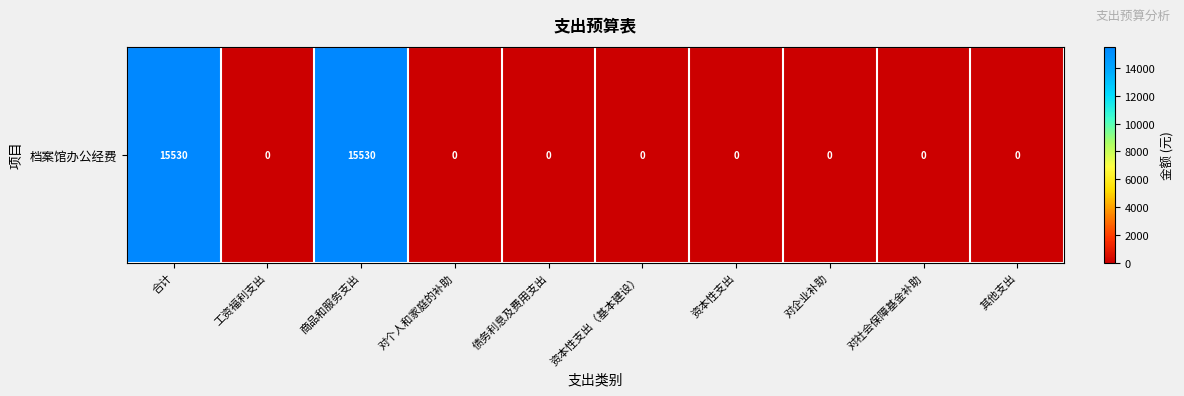

Reading left to right, list all the values displayed in this chart.

合计=15530	工资福利支出=0	商品和服务支出=15530	对个人和家庭的补助=0	债务利息及费用支出=0	资本性支出（基本建设）=0	资本性支出=0	对企业补助=0	对社会保障基金补助=0	其他支出=0